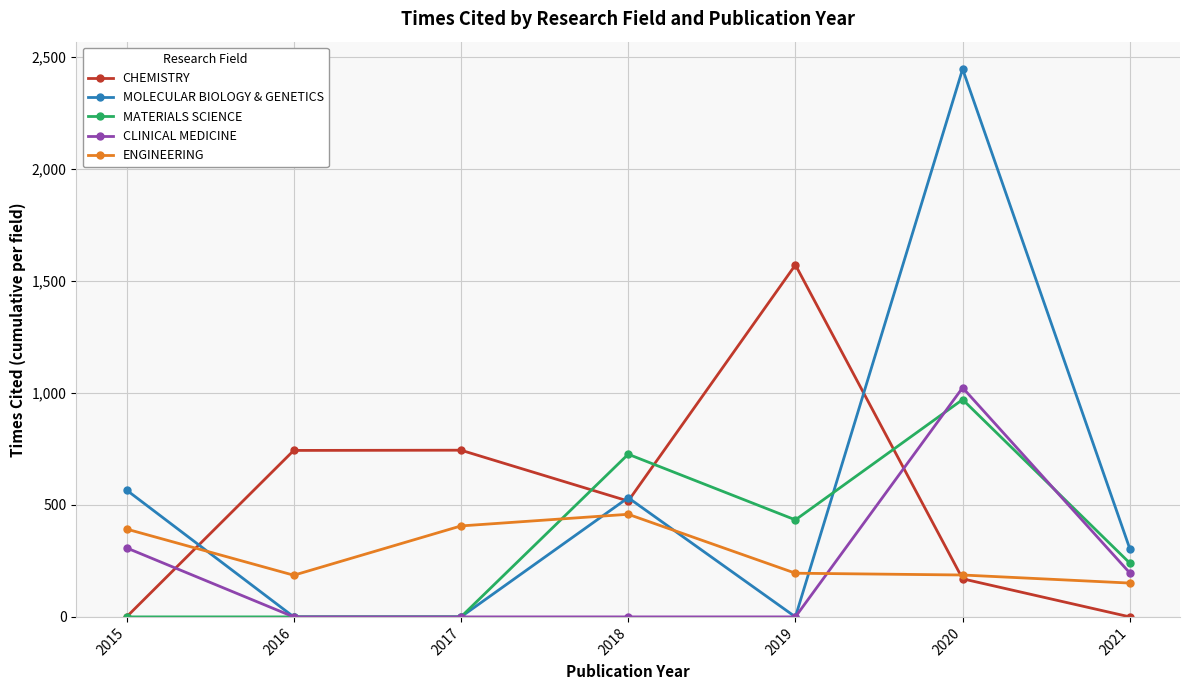

Is it true that CHEMISTRY equals -813 at 2015?

False